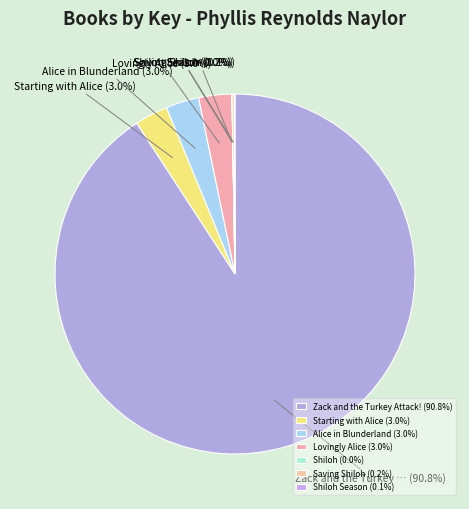

To the nearest percent, what is the difference between the largest and smallest slice percentages?

91%